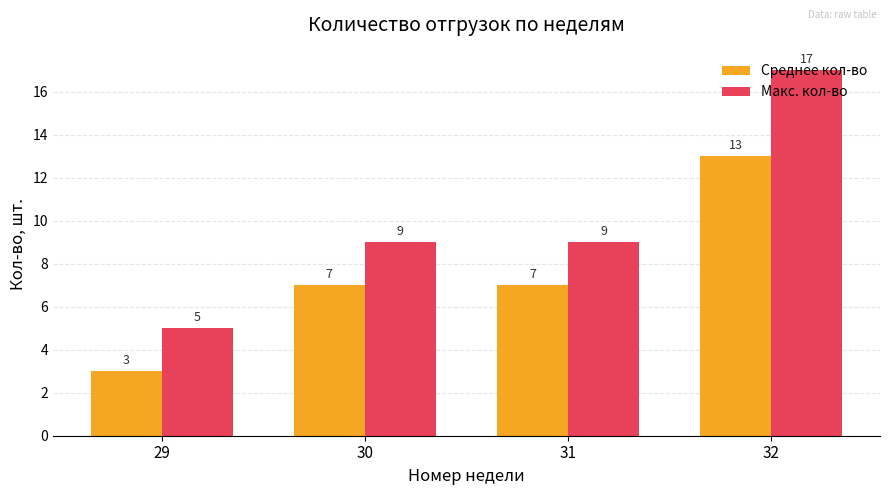

Read the Макс. кол-во value at 31, to the nearest 10.

10